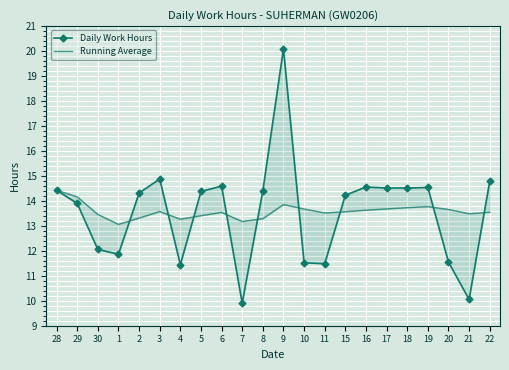

Reading left to right, what are all the values shown in this chart?

Daily Work Hours: 28=14.4	29=13.9	30=12.1	1=11.9	2=14.3	3=14.9	4=11.4	5=14.4	6=14.6	7=9.9	8=14.4	9=20.1	10=11.5	11=11.5	15=14.2	16=14.6	17=14.5	18=14.5	19=14.5	20=11.6	21=10.1	22=14.8
Running Average: 28=14.4	29=14.2	30=13.5	1=13.1	2=13.3	3=13.6	4=13.3	5=13.4	6=13.5	7=13.2	8=13.3	9=13.8	10=13.7	11=13.5	15=13.6	16=13.6	17=13.7	18=13.7	19=13.8	20=13.7	21=13.5	22=13.5